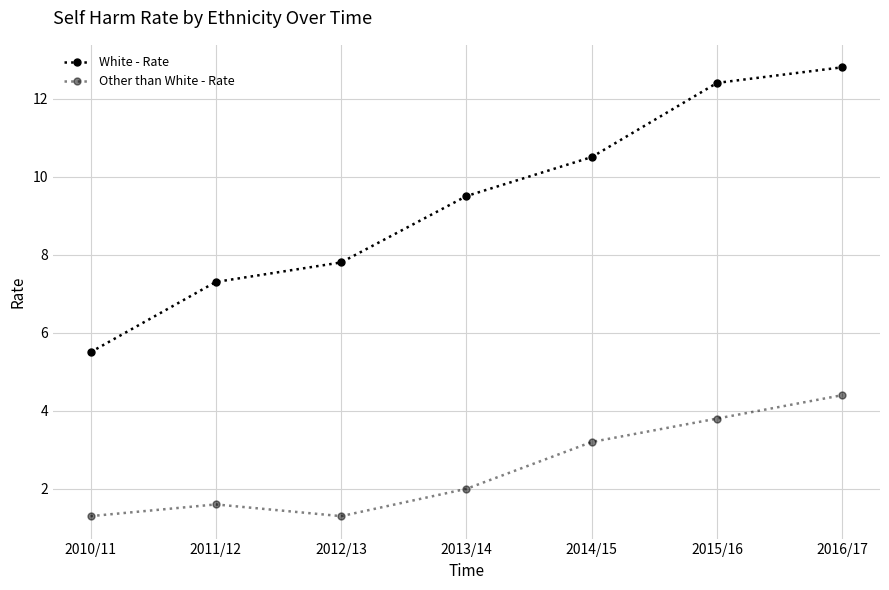

True or false: Other than White - Rate and White - Rate cross at least once.

False